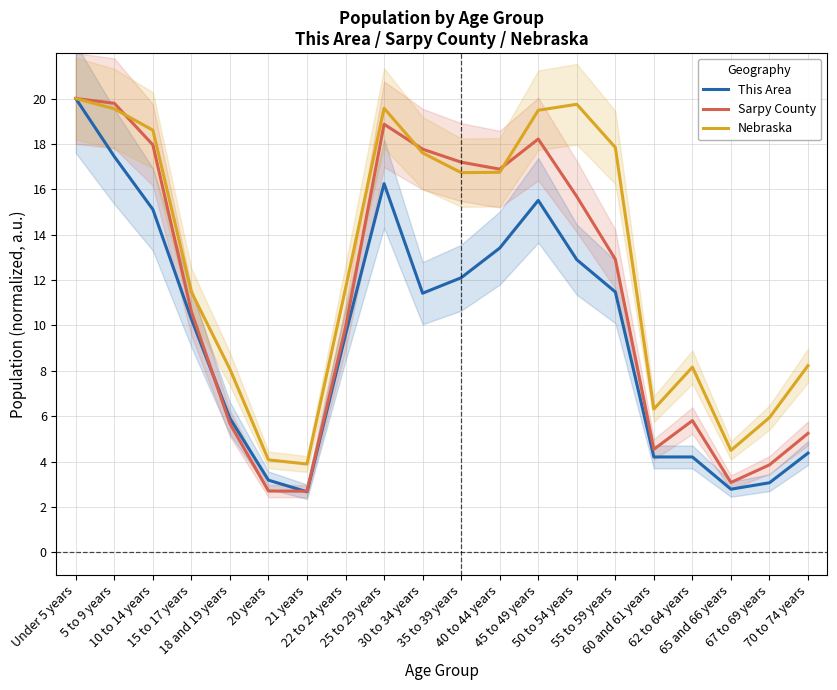

Reading left to right, extract all data points from this chart.

This Area: 20.0	17.4	15.1	10.3	5.9	3.2	2.7	9.6	16.2	11.4	12.1	13.4	15.5	12.9	11.5	4.2	4.2	2.8	3.1	4.4
Sarpy County: 20.0	19.8	18.0	10.6	5.7	2.7	2.7	9.9	18.9	17.8	17.2	16.9	18.2	15.7	12.9	4.5	5.8	3.1	3.9	5.2
Nebraska: 20.0	19.5	18.6	11.5	8.1	4.1	3.9	11.6	19.6	17.6	16.7	16.8	19.5	19.7	17.8	6.3	8.2	4.5	5.9	8.2